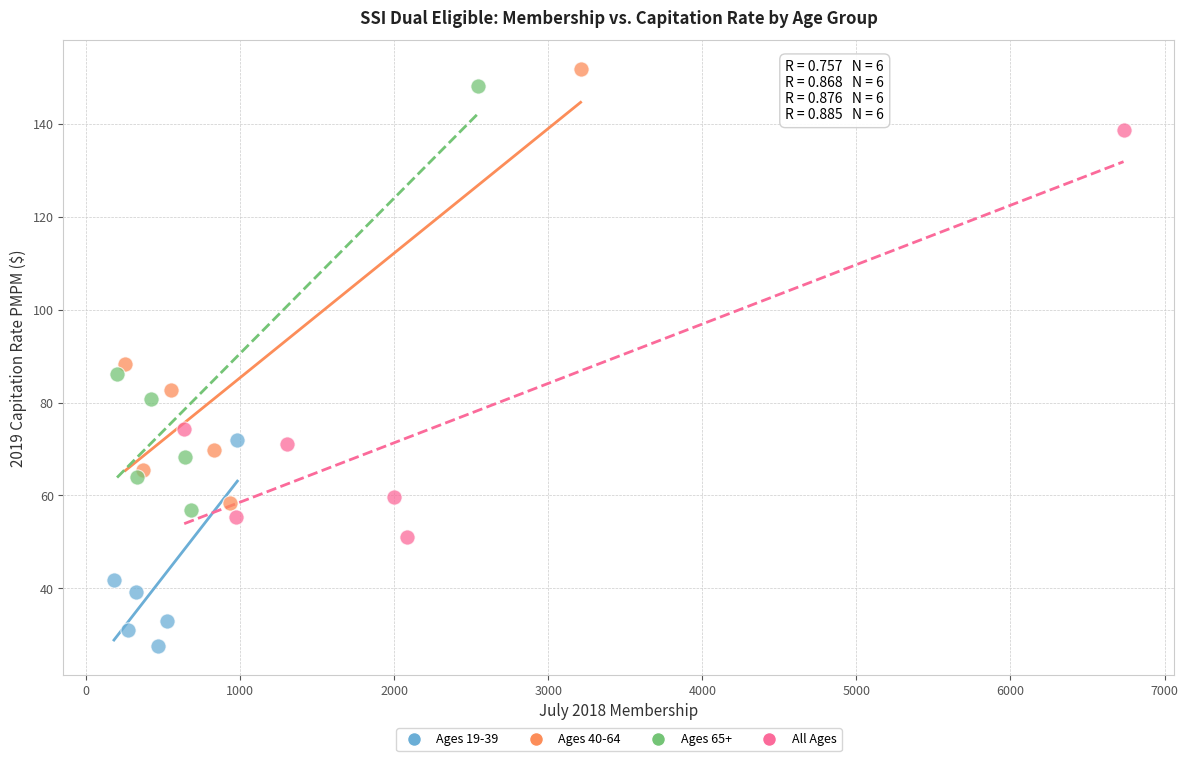

Which series has the widest spread of Y values?

Ages 40-64